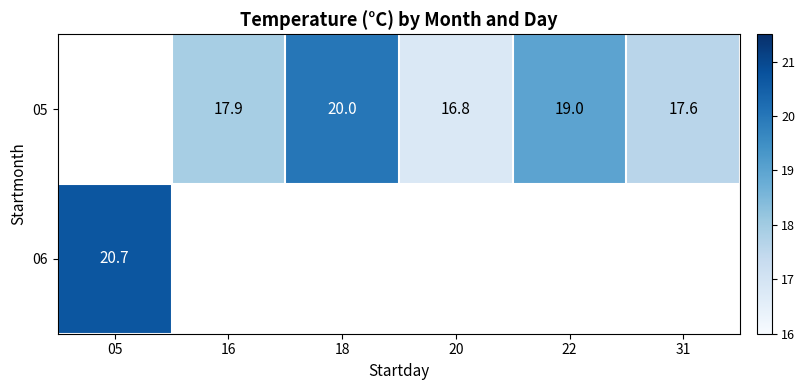

Is it true that 05 equals 17.9 at 16?

True